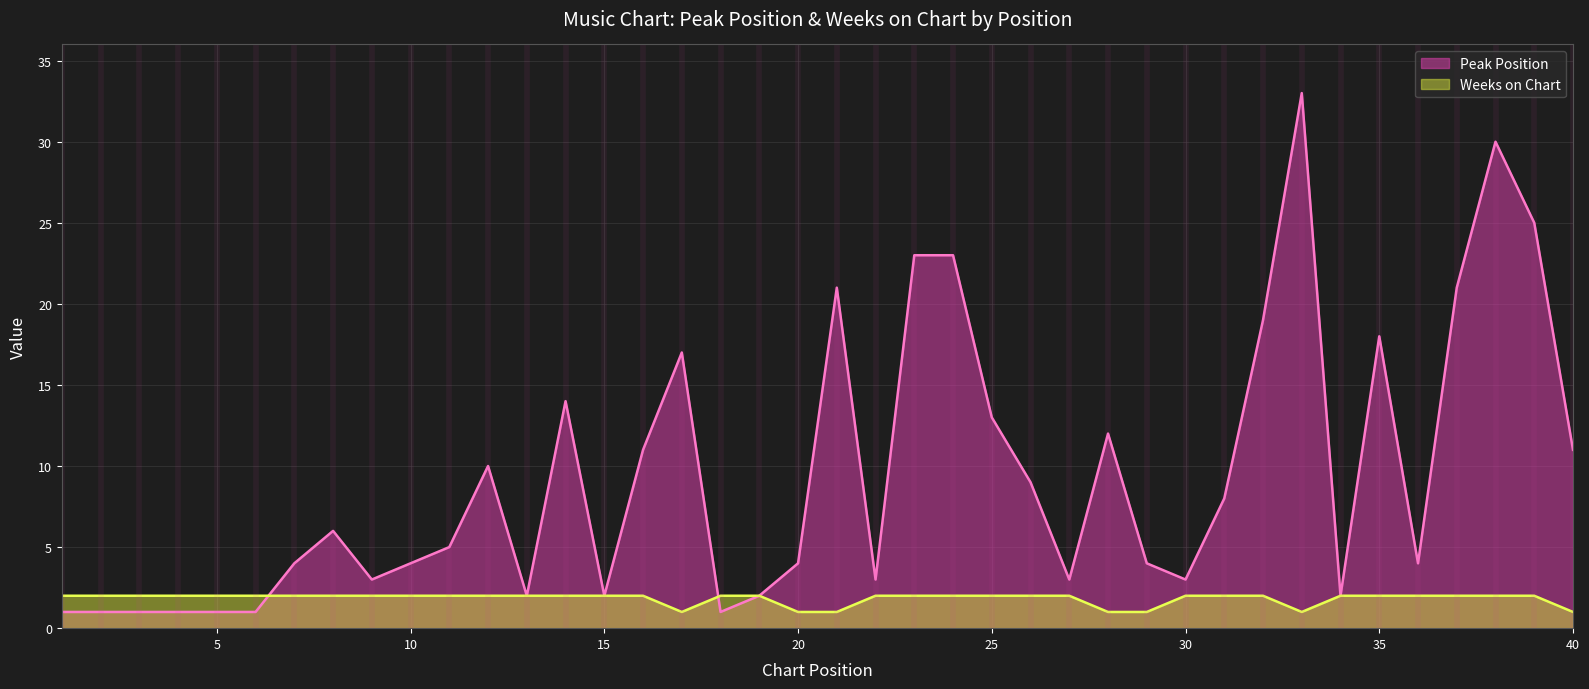

How many Weeks on Chart values are between 2 and 3?

33